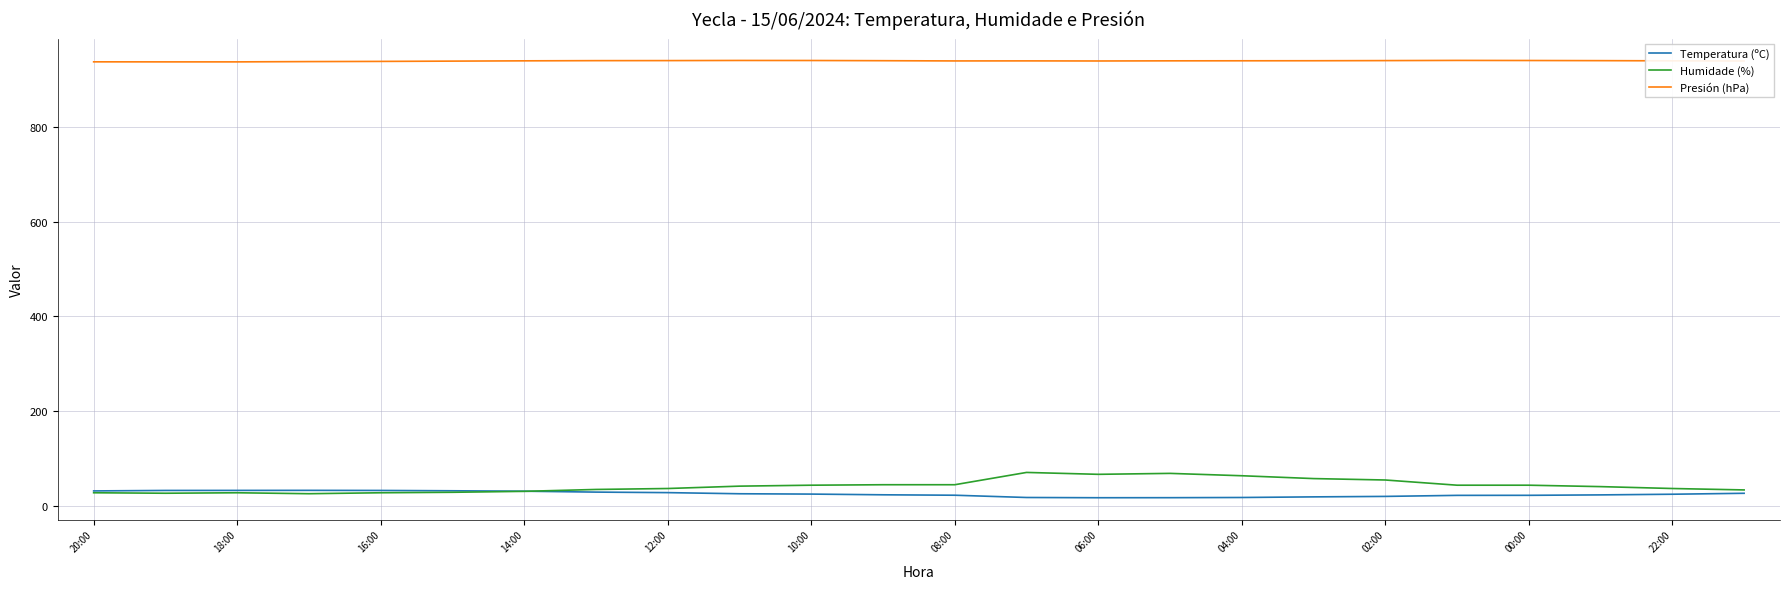

Does the chart have visible grid lines?

Yes